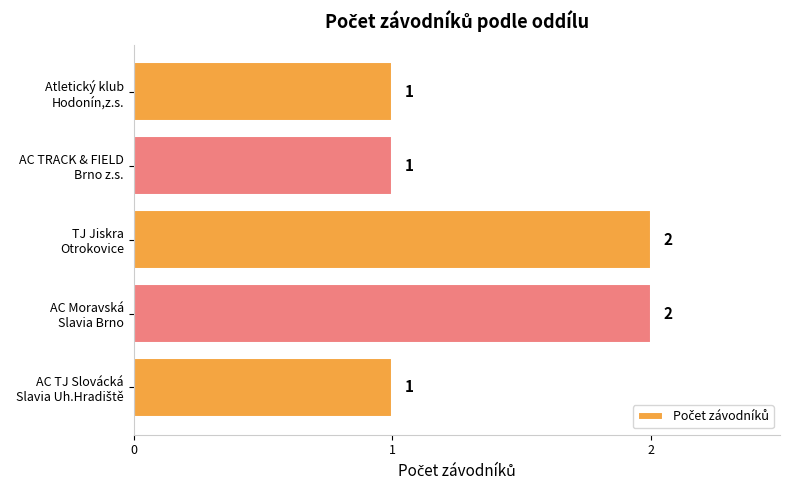

How many data points does each series have?

5